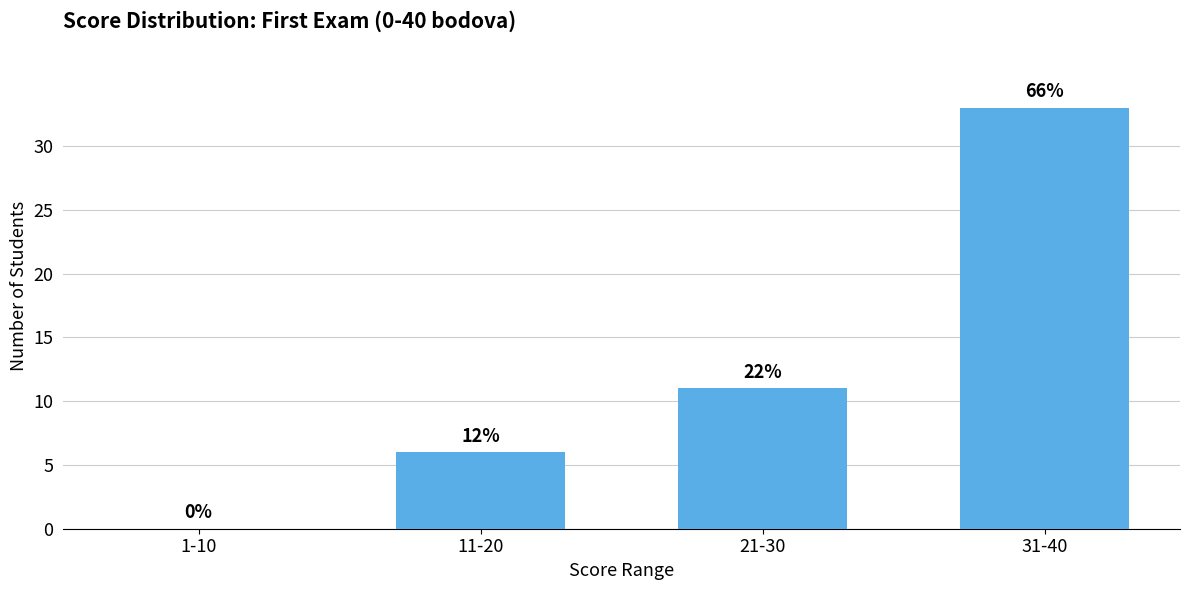

Are the bars horizontal?

No